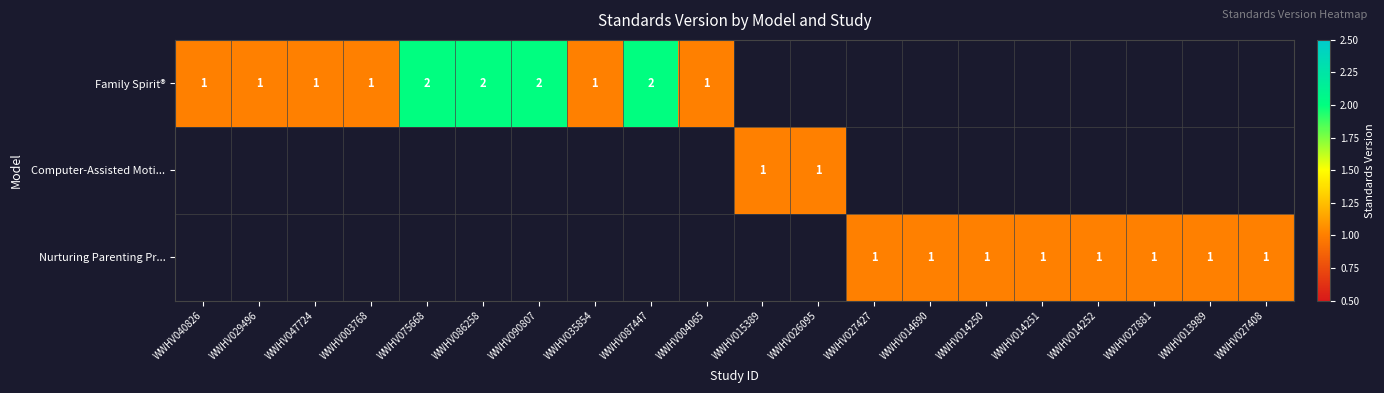

Is it true that Family Spirit® equals 1 at WWHV086258?

False